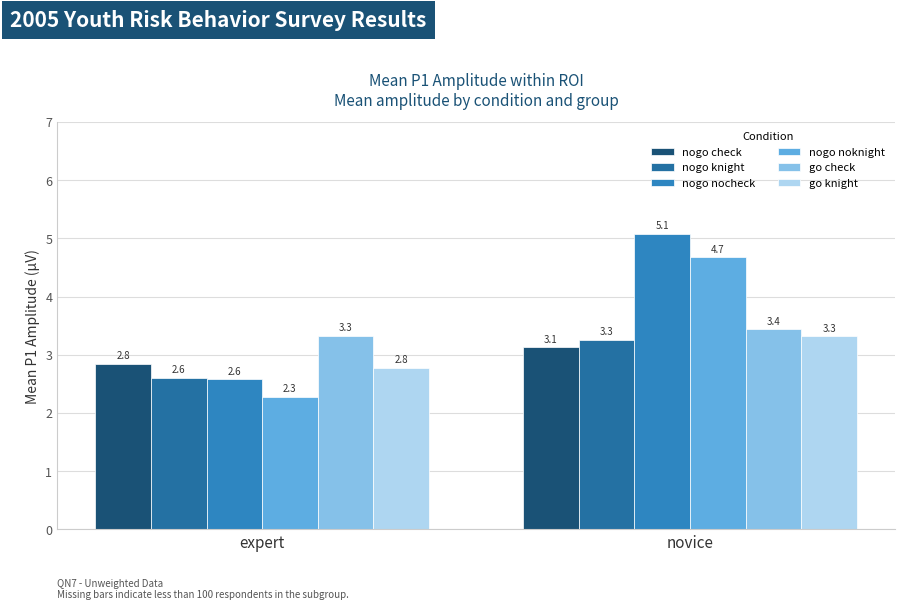

Where is go knight nearest to the value 3?

expert